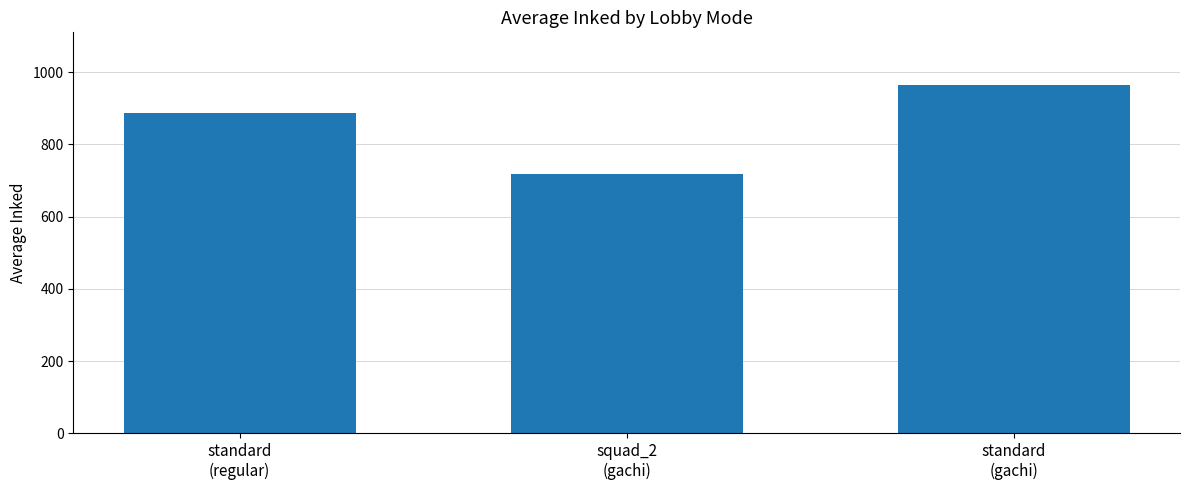

Rank the categories by value from highest to lowest.

standard
(gachi), standard
(regular), squad_2
(gachi)